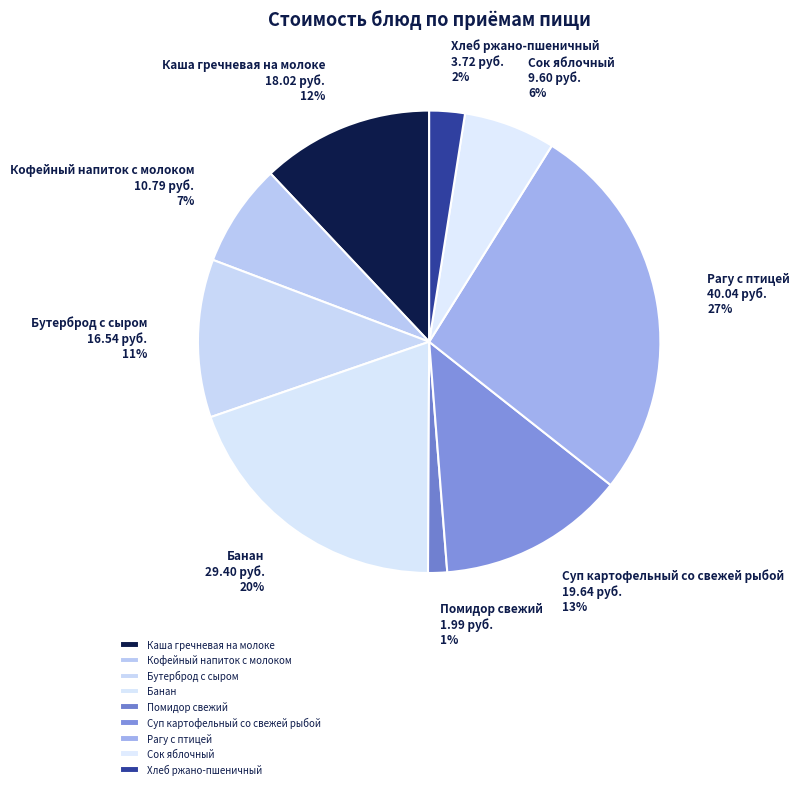

Is Банан the majority of the pie?

No